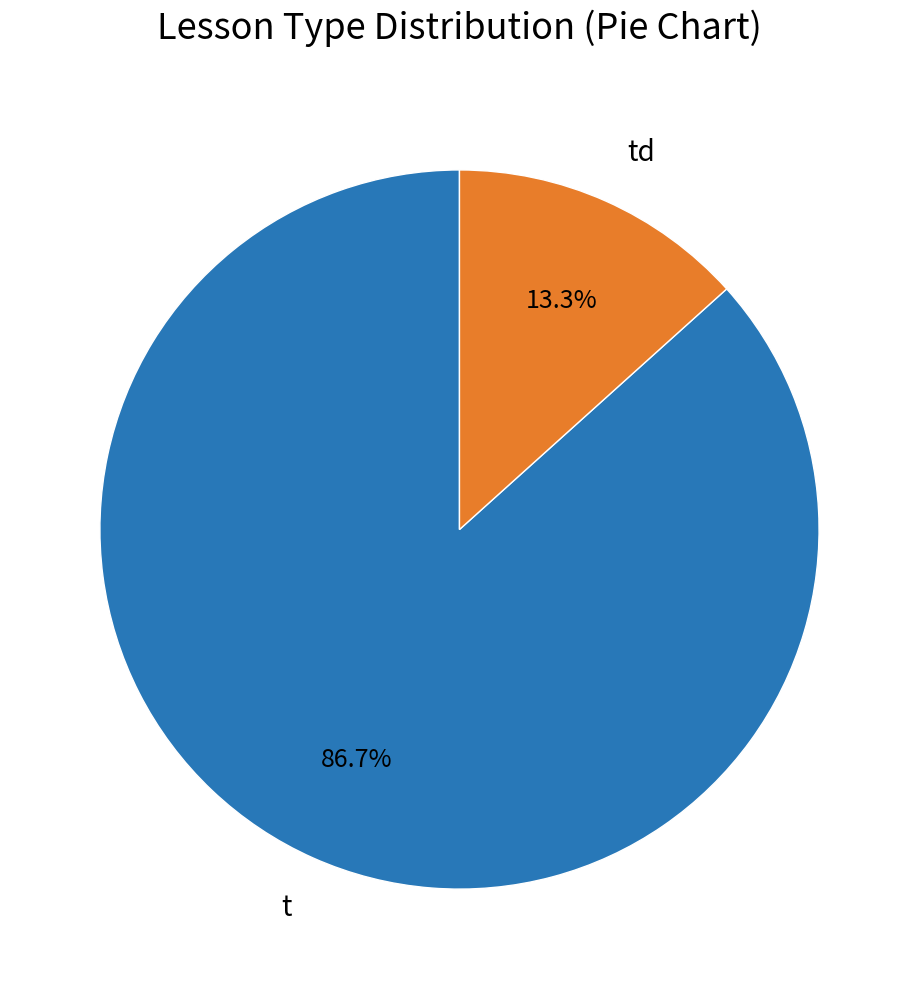

Is it true that td is 13% of the pie?

True